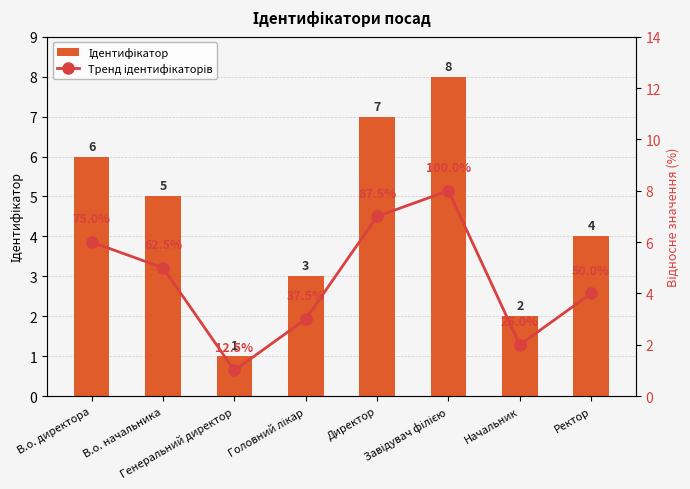

Which series has the largest range (max minus min)?

Ідентифікатор